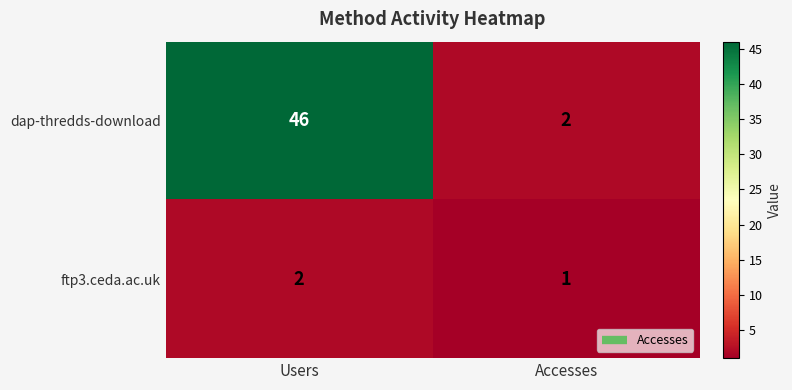

True or false: dap-thredds-download has a value of 46 at Users.

True